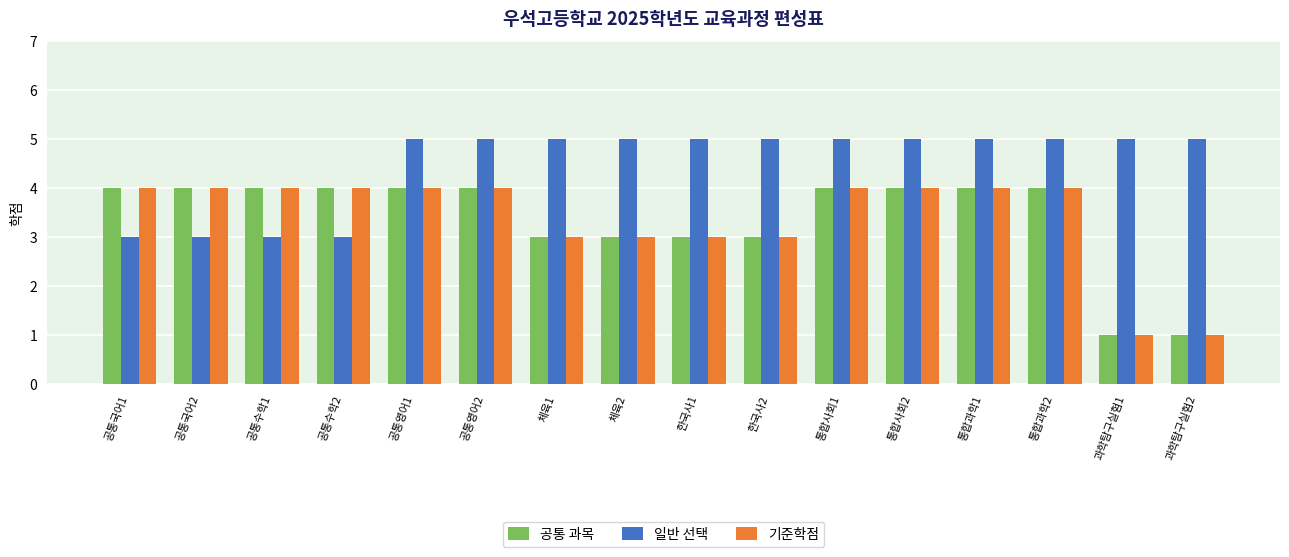

What is the sum of the 공통 과목 values at 과학탐구실험1 and 공통영어2?

5